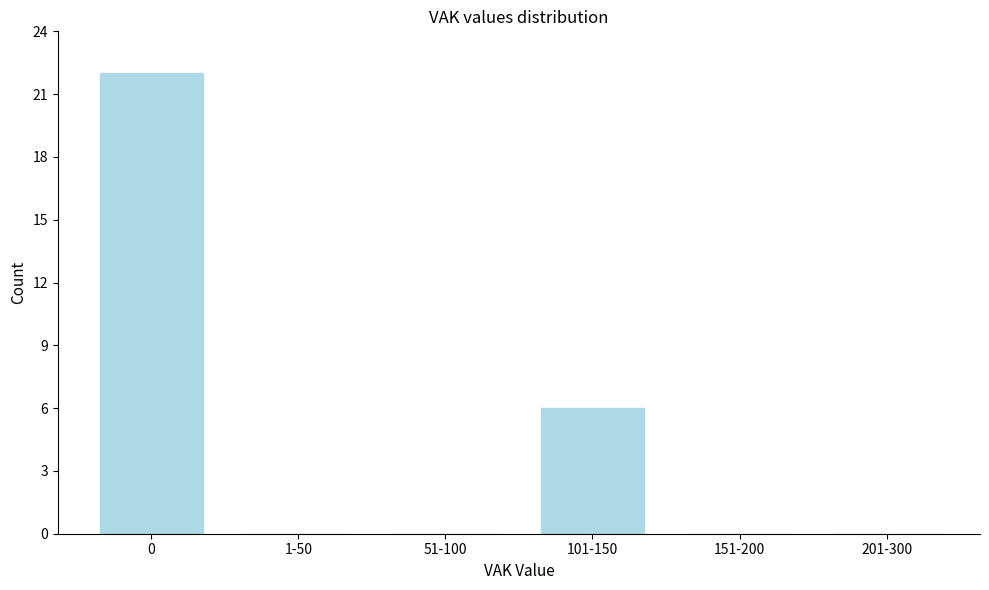

At which label is the value closest to 11?

101-150